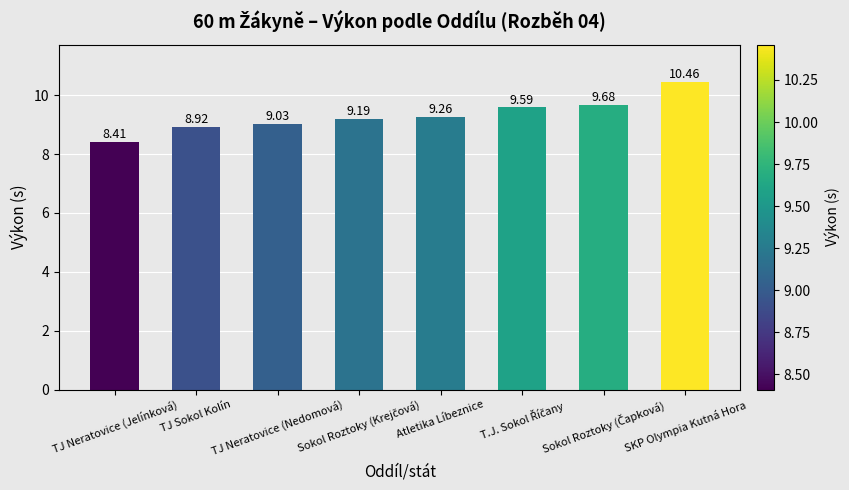

How many data points are less than 9?

2